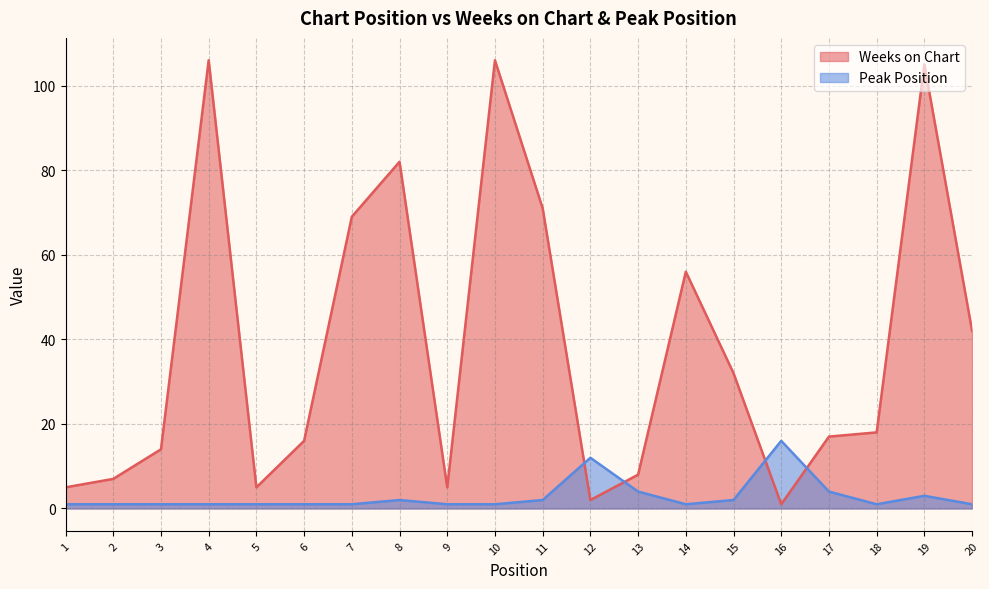

At which category is the sum across all series the highest?

19